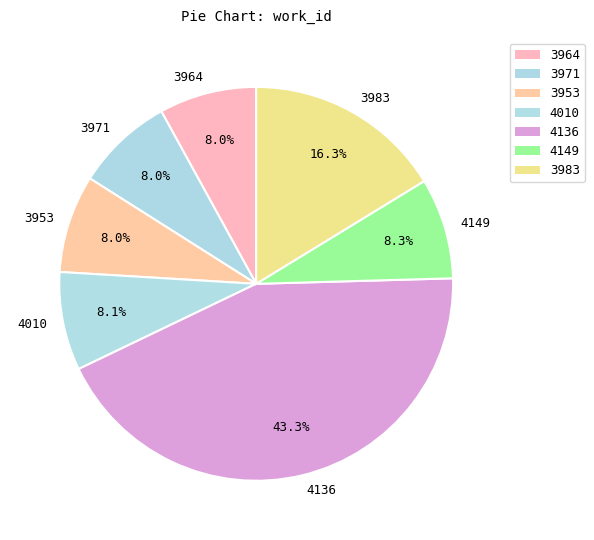

Combined, what portion of the pie is 3964 and 4136?

51.3%